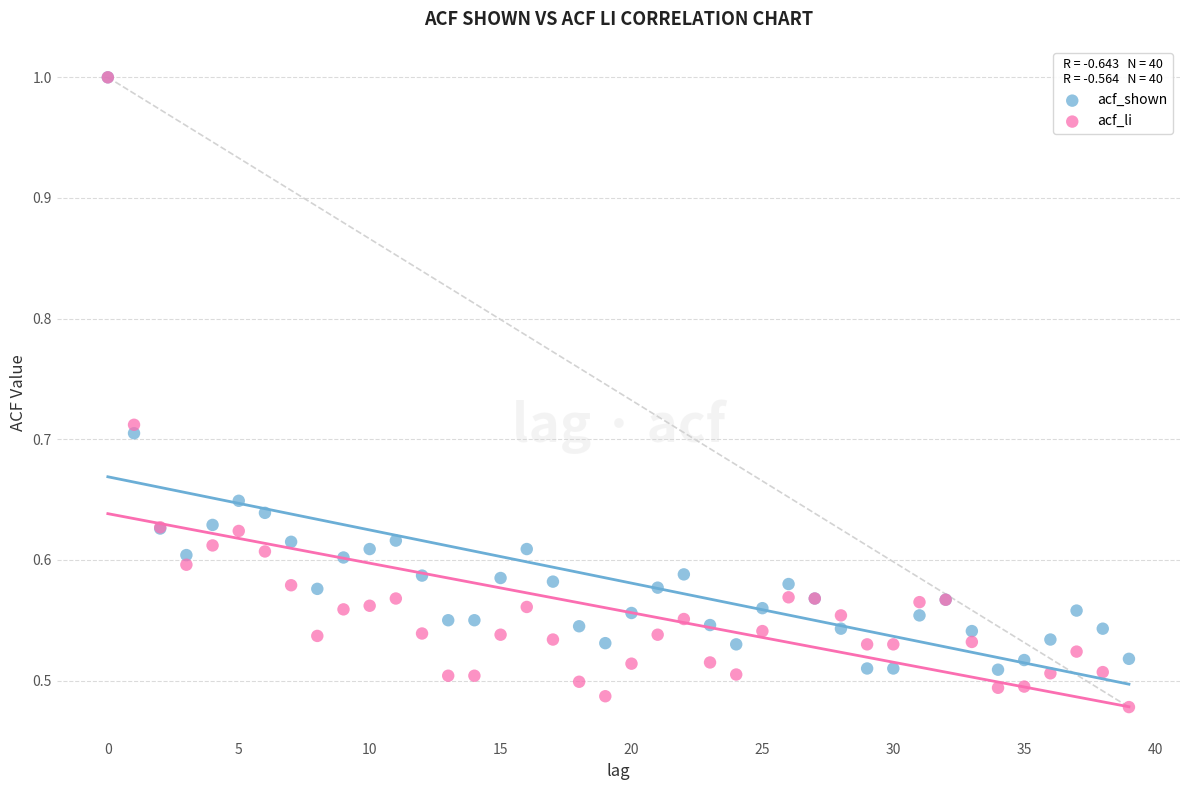

Which series has the largest Y range (max minus min)?

acf_li